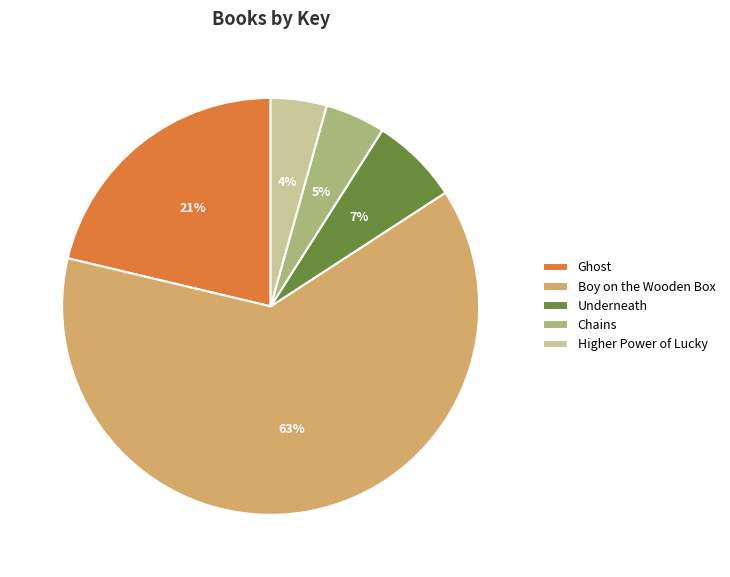

Is it true that Underneath is 19% of the pie?

False